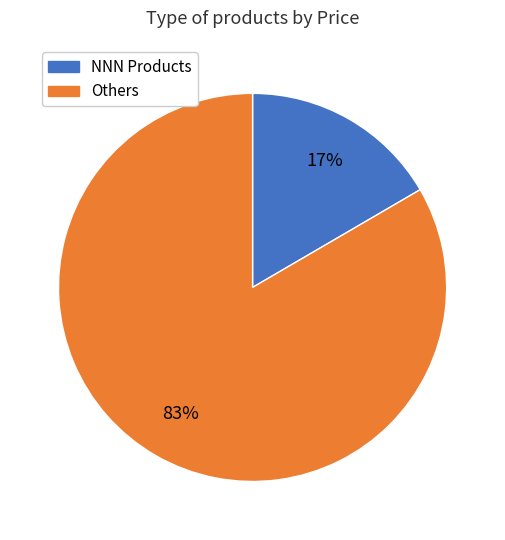

Does any single category account for the majority?

Yes